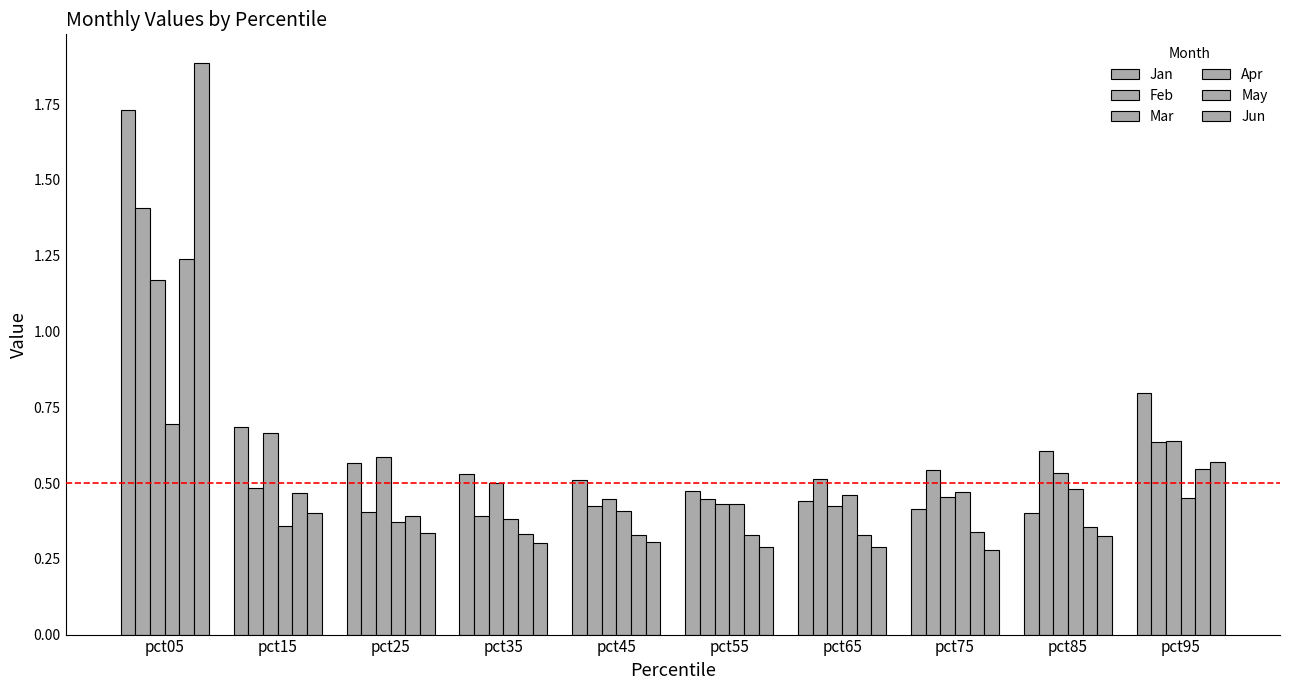

List the series in order of their peak value, lowest first.

Apr, Mar, May, Feb, Jan, Jun